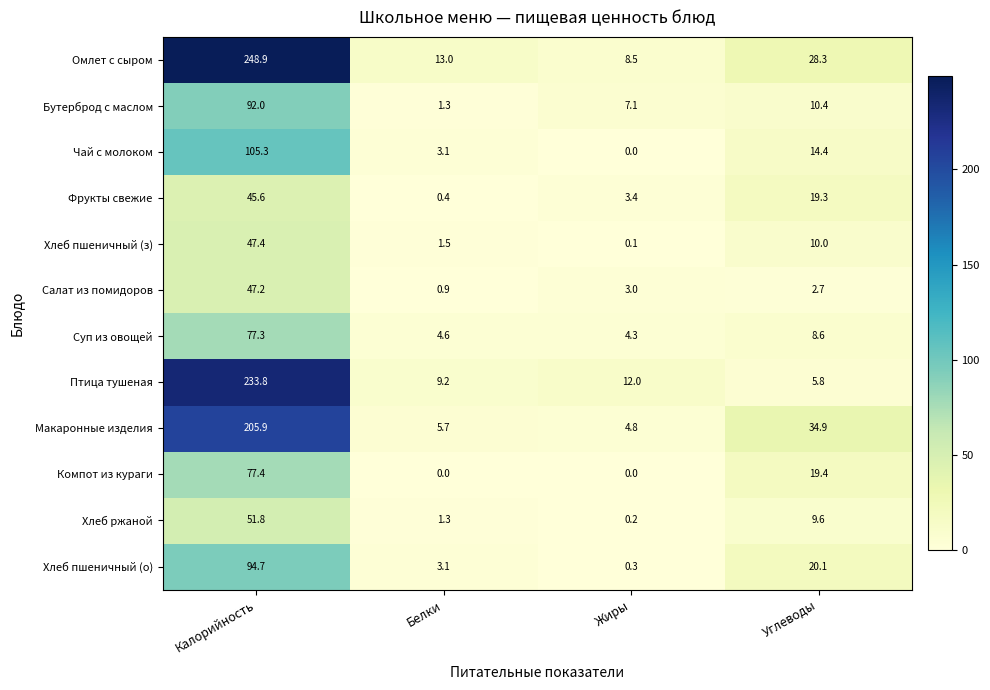

What is the difference between the second highest and second lowest values in the Омлет с сыром series?

15.3